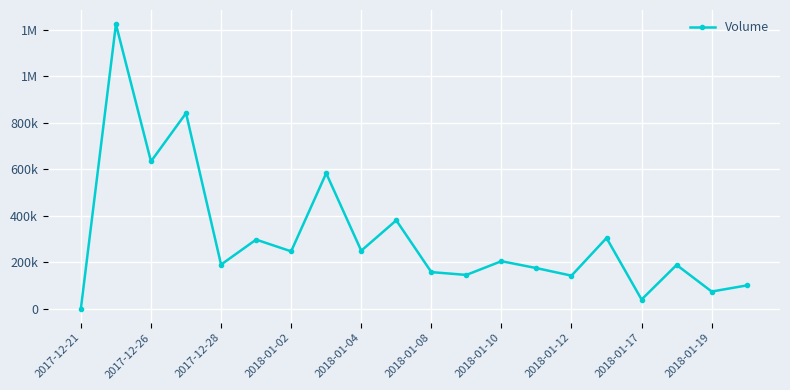

Does the chart have visible grid lines?

Yes